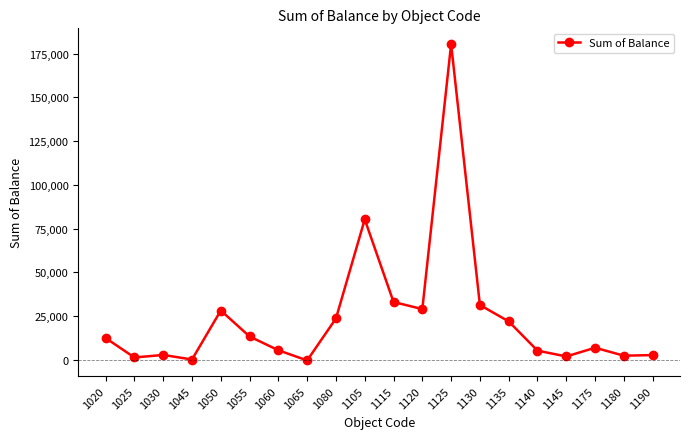

Is this an area chart (filled region under the line)?

No